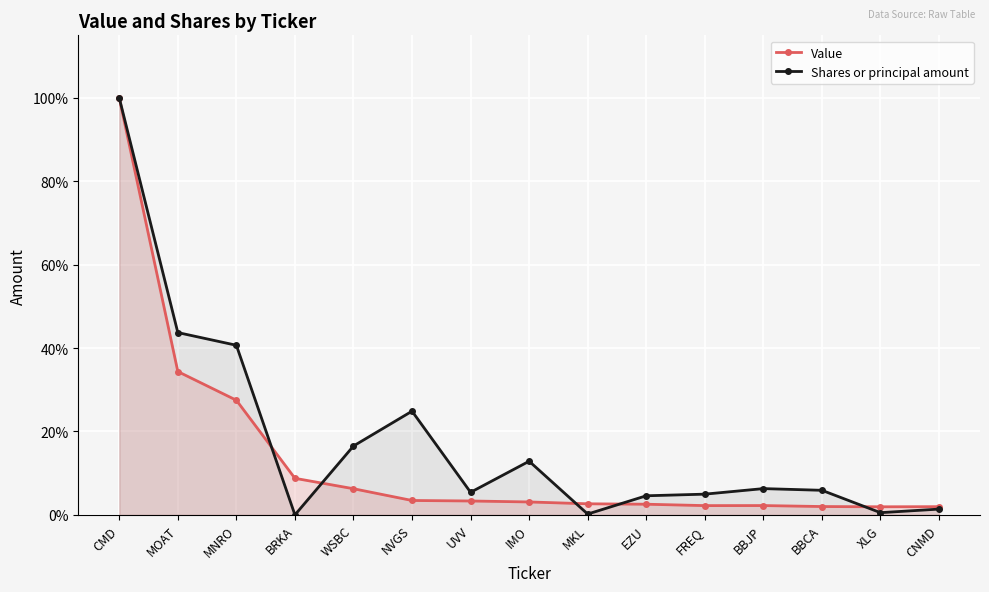

Reading left to right, extract all data points from this chart.

Value: 100.0	34.4	27.5	8.8	6.3	3.5	3.3	3.1	2.7	2.6	2.2	2.2	2.0	1.9	2.0
Shares or principal amount: 100.0	43.7	40.7	0.0	16.5	24.9	5.4	12.9	0.2	4.6	5.0	6.3	5.9	0.5	1.4